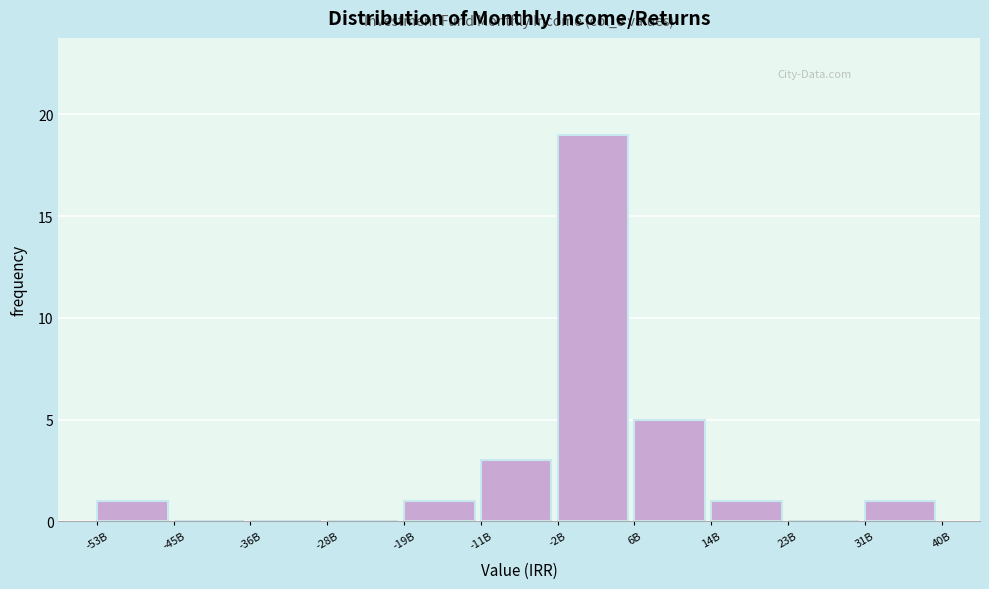

Reading left to right, extract all data points from this chart.

-53B=1	-45B=0	-36B=0	-28B=0	-19B=1	-11B=3	-2B=19	6B=5	14B=1	23B=0	31B=1